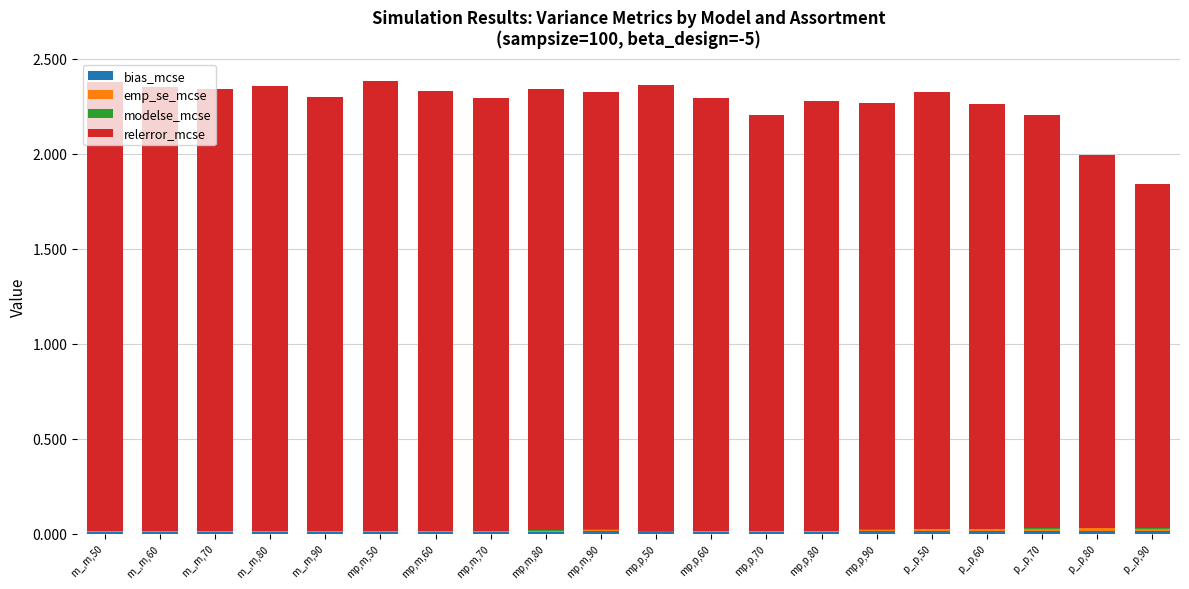

Is it true that modelse_mcse equals 0.0 at mp,p,80?

False